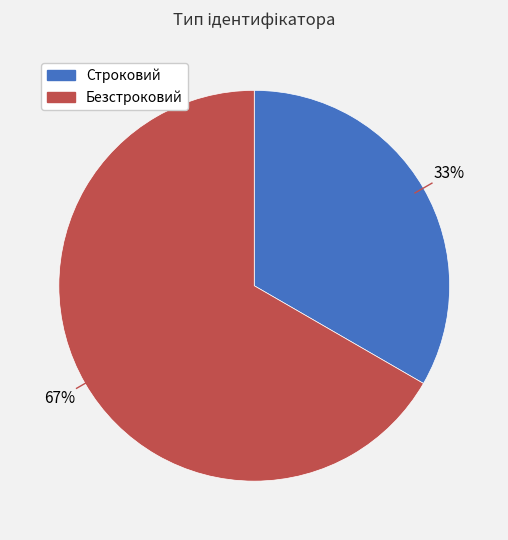

Is there any slice that represents more than half of the pie?

Yes